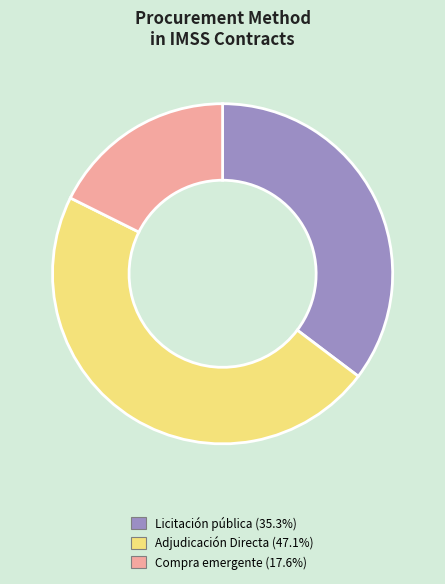

Is the sum of Compra emergente (17.6%) and Adjudicación Directa (47.1%) greater than half?

Yes